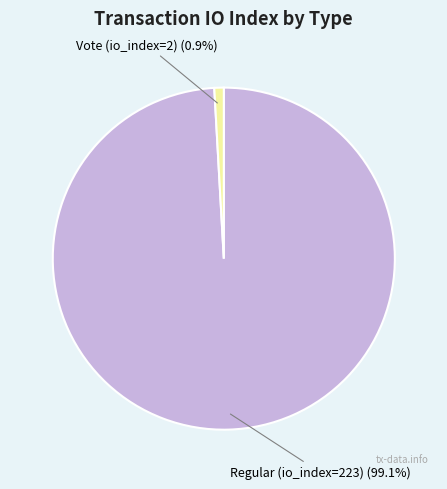

Does any single category account for the majority?

Yes